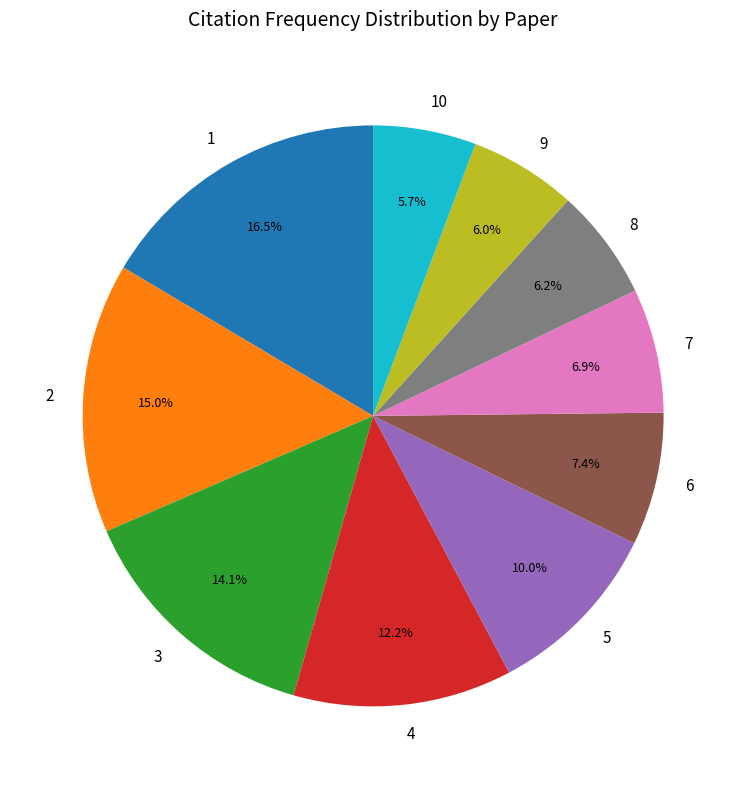

How many slices are in this pie chart?

10